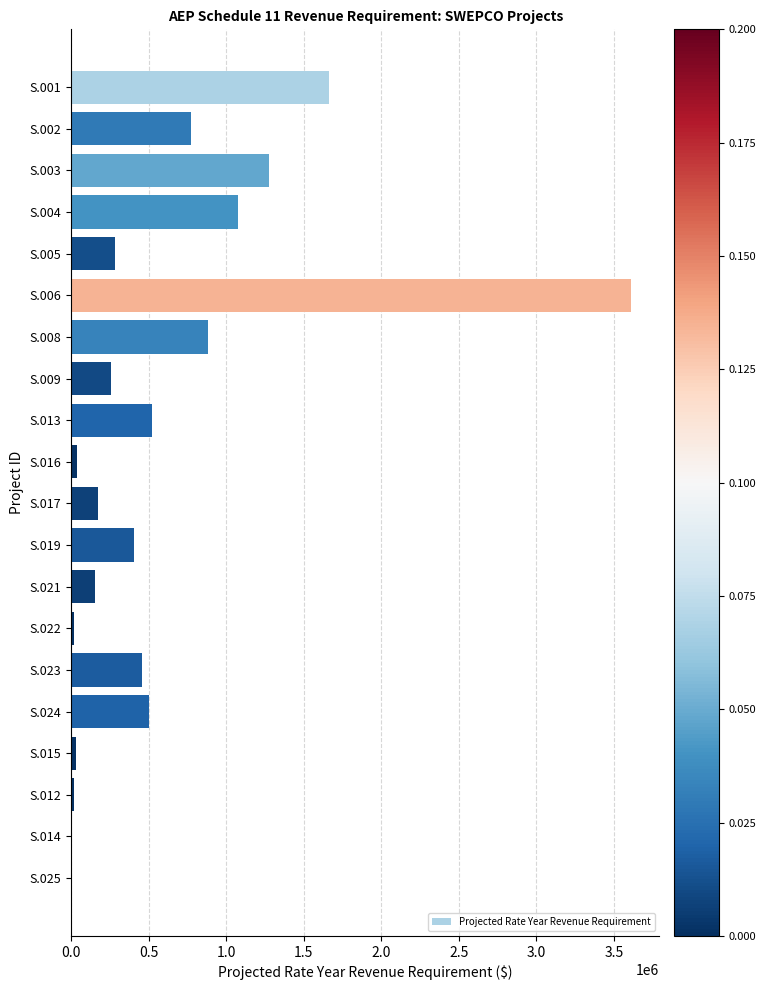

Approximately how many times larger is the value at S.004 compared to S.005?

3.8